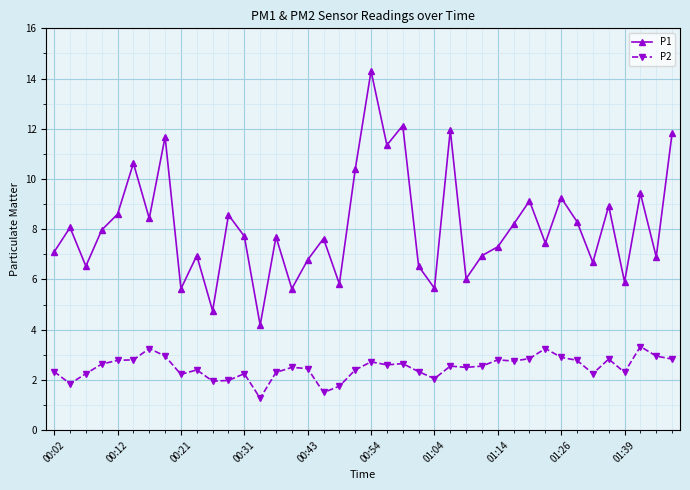

What is the value of the P1 point at the 21st from the left?

14.3